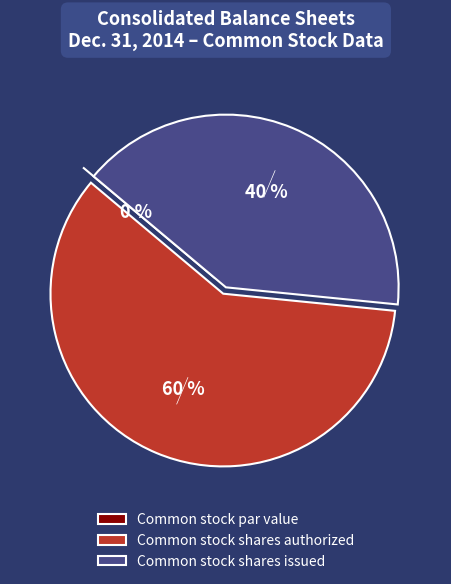

Which category has the biggest portion of the pie?

Common stock shares authorized